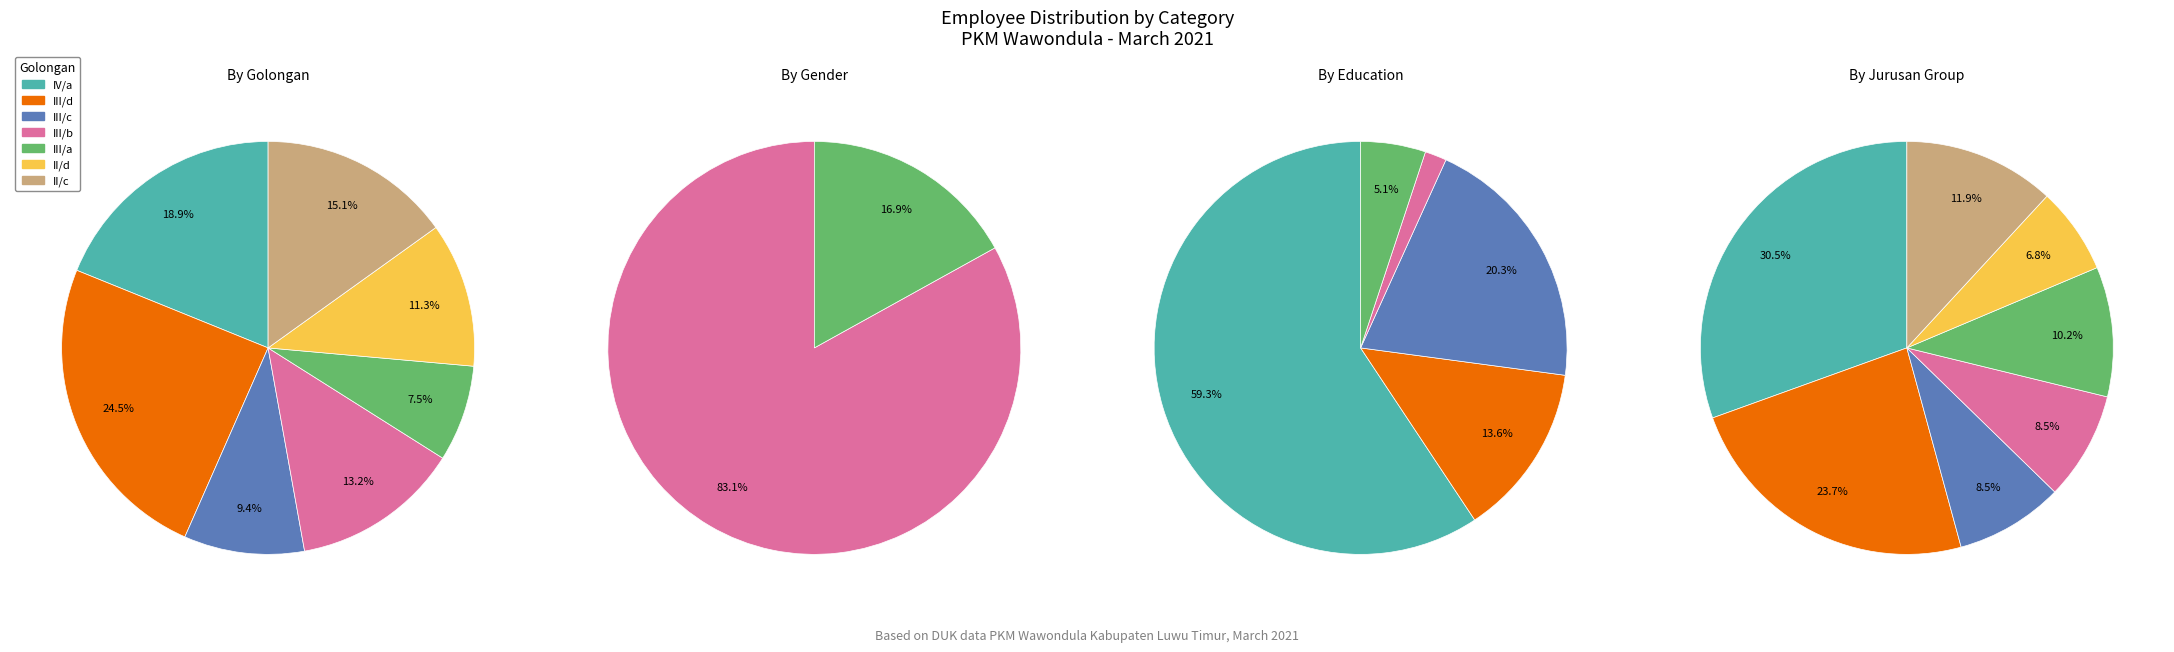

The IV/a slice represents 19% of the pie. True or false?

True